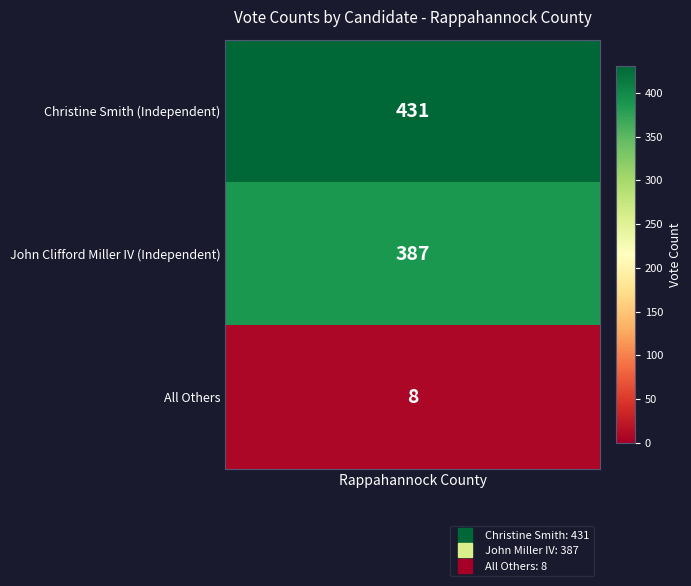

What is the change in value from 1 to 2?

-379